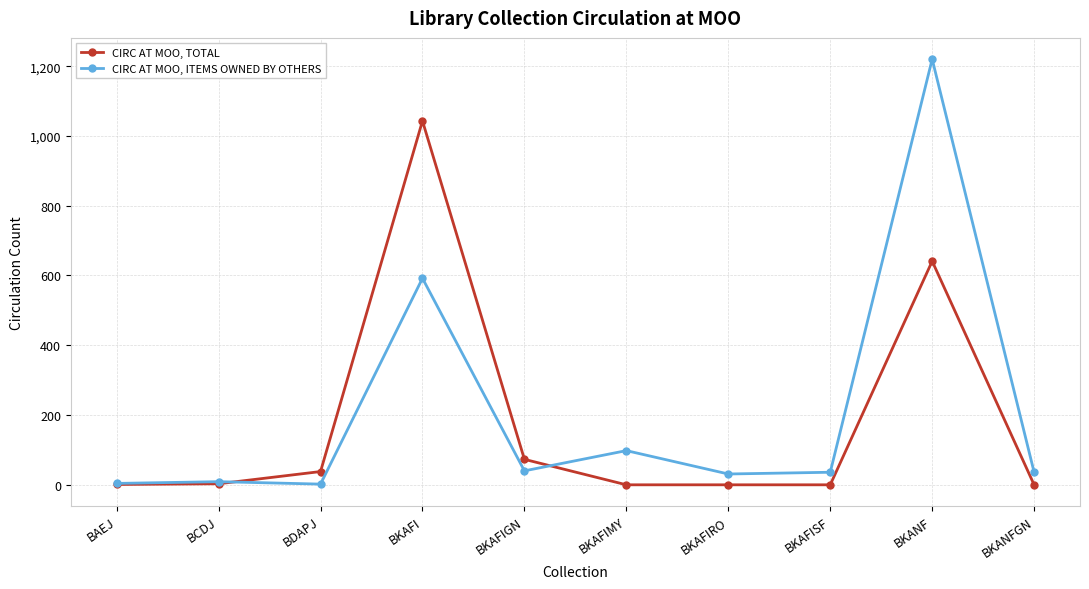

Which series has the widest spread of values?

CIRC AT MOO, ITEMS OWNED BY OTHERS